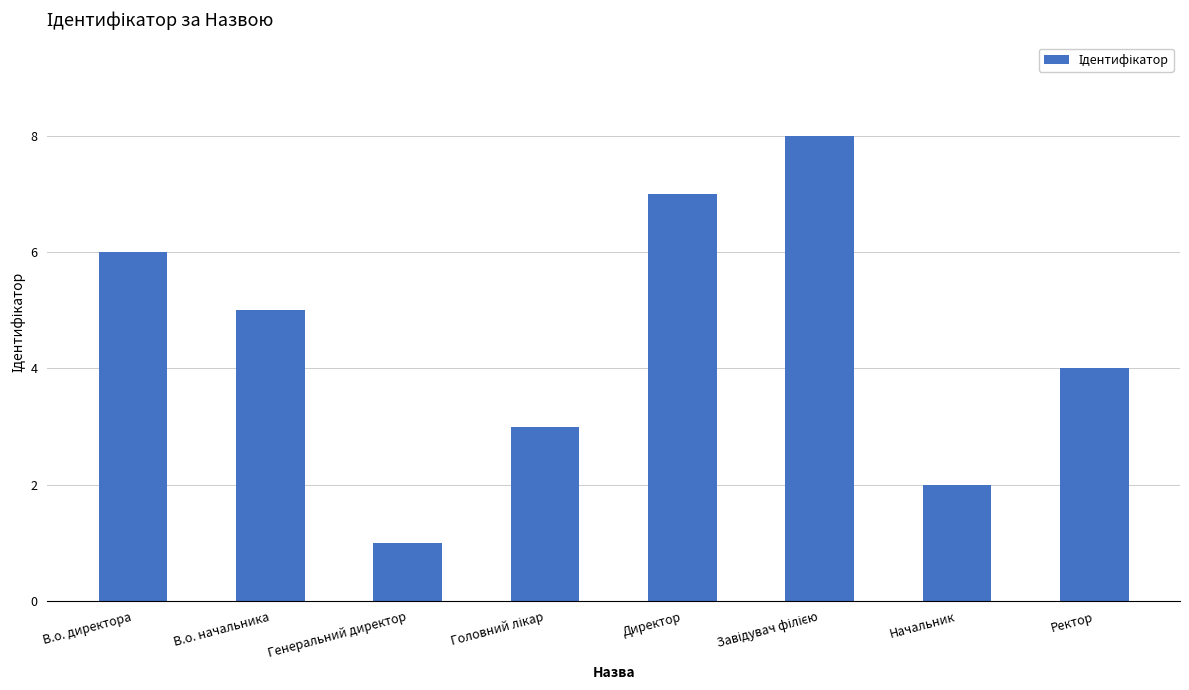

How many values are below 5?

4